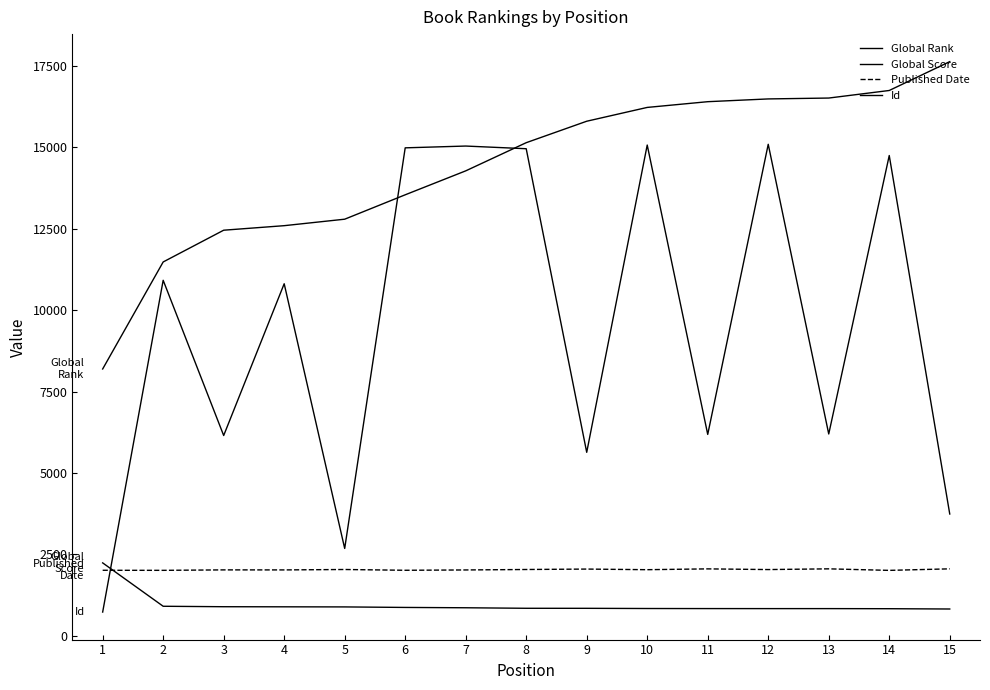

At how many categories does at least one series exceed 4973?

15